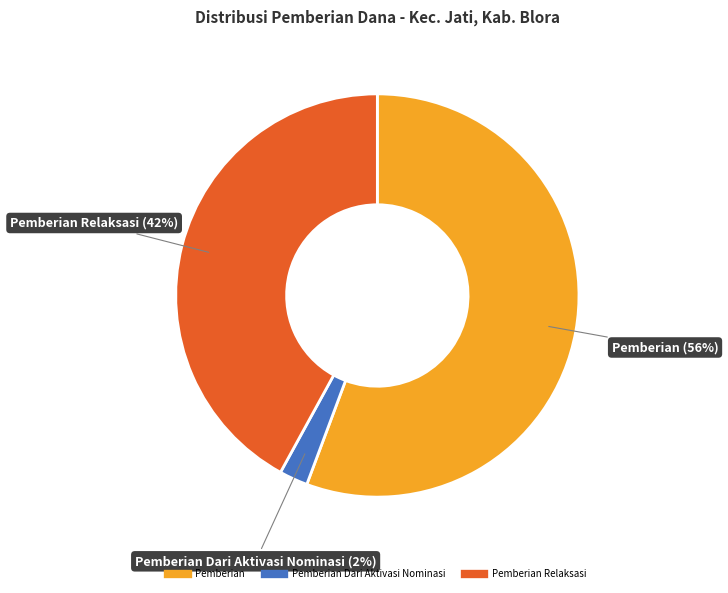

Does any single category account for the majority?

Yes